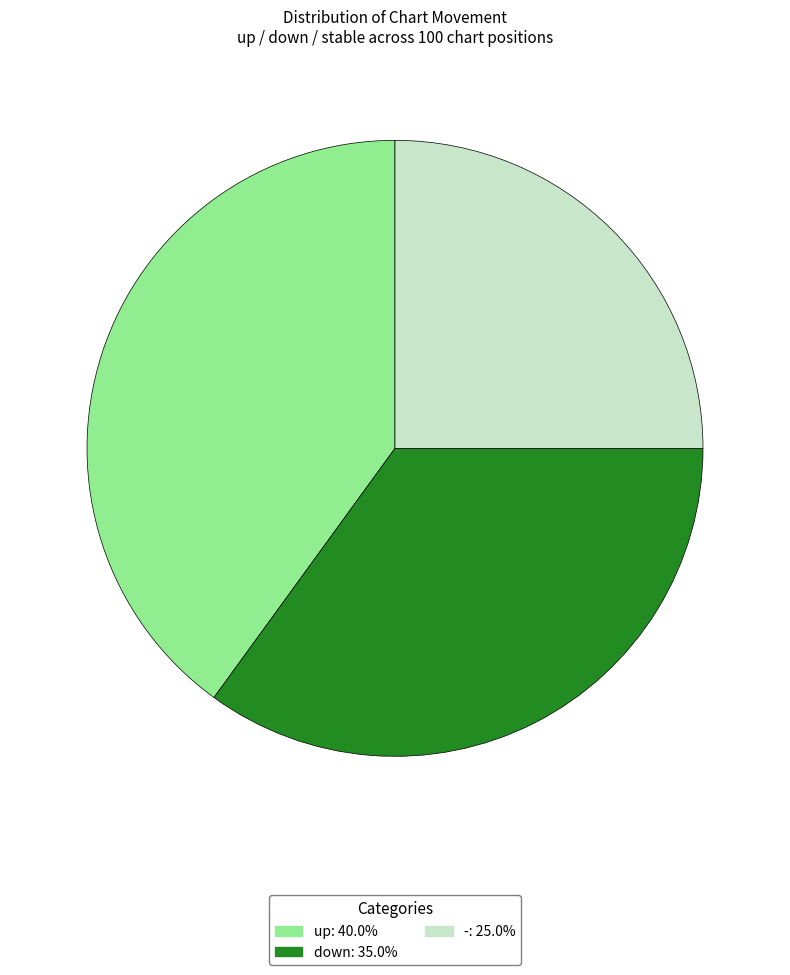

What is the ratio of the value at - to the value at up?

0.6